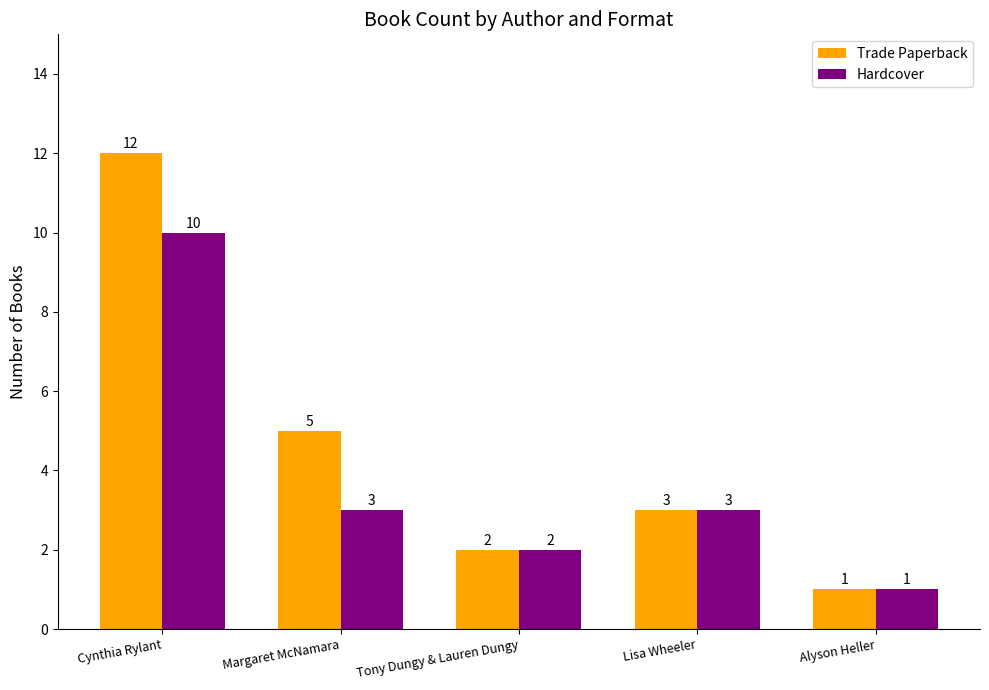

Rank the series by their average value, from lowest to highest.

Hardcover, Trade Paperback